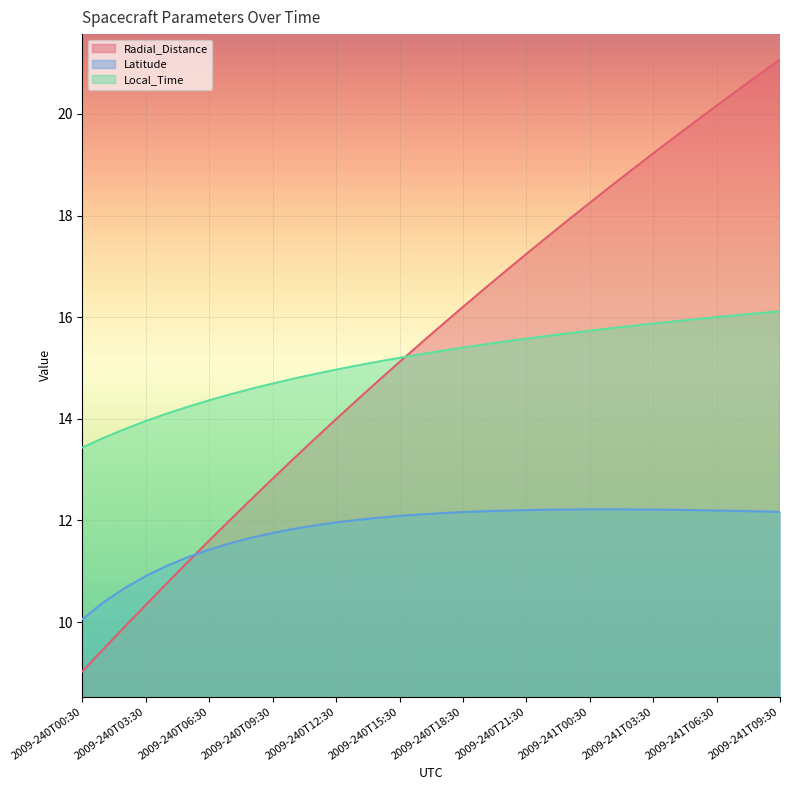

Which category has the lowest value across all series?

2009-240T00:30